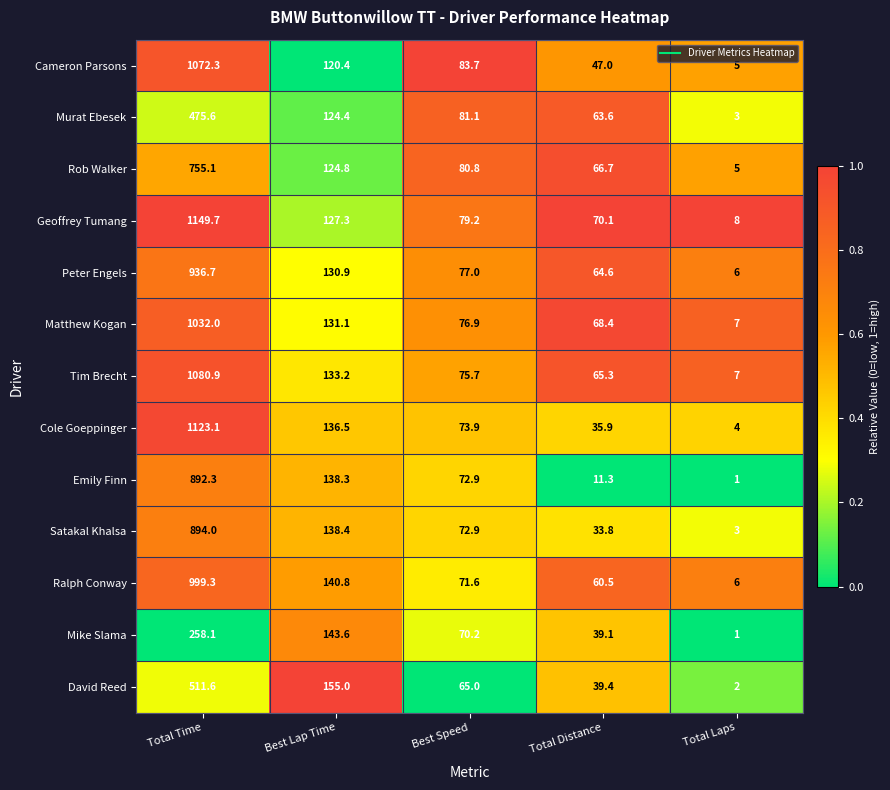

At which category does the chart reach its peak across all series?

Total Time